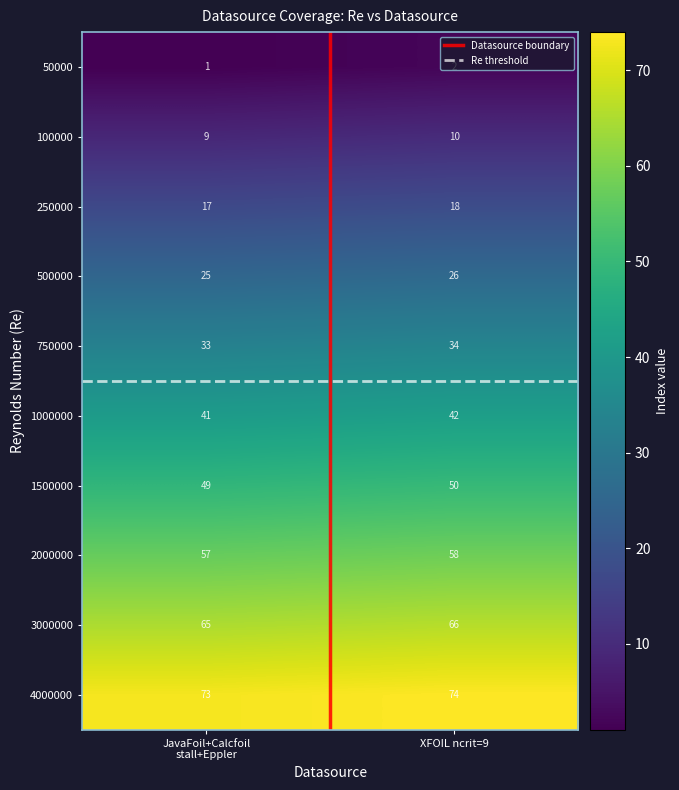

What is the difference between the highest and lowest values at XFOIL ncrit=9?

72